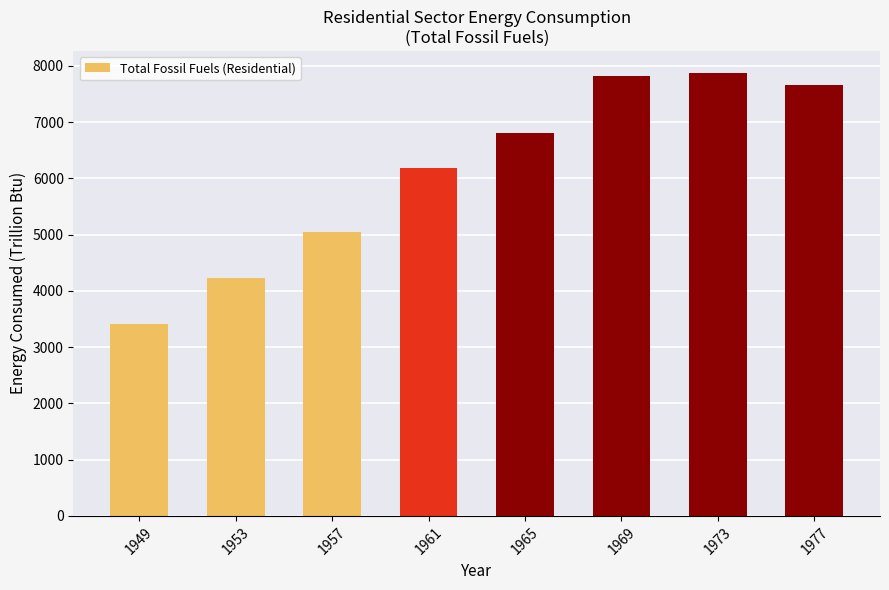

The chart shows a value of 4477.1 at 1969. True or false?

False